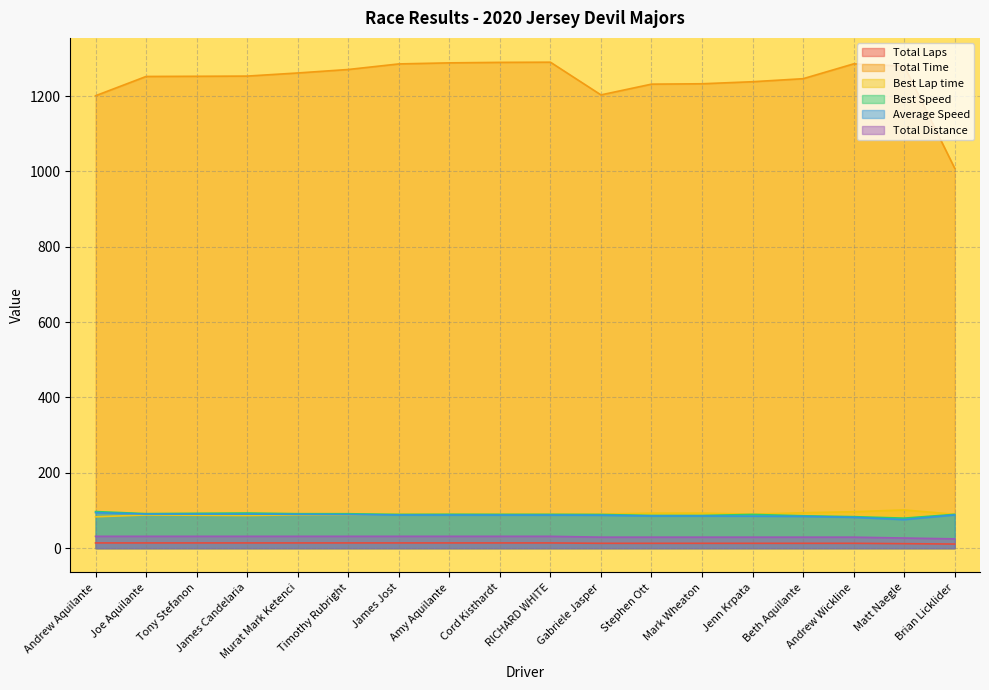

What position from the right is Stephen Ott?

7